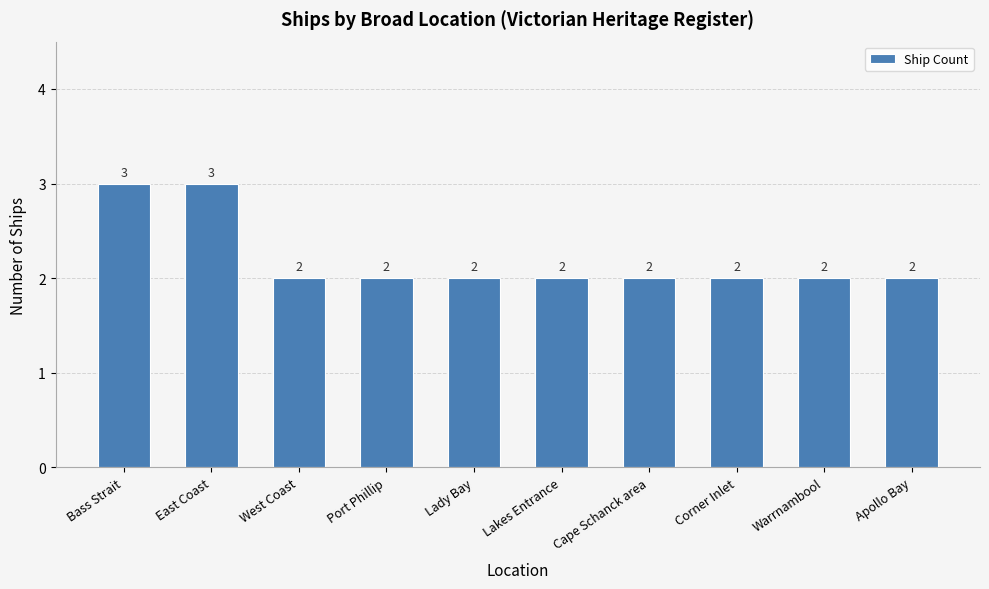

Which has a higher value, Warrnambool or East Coast?

East Coast